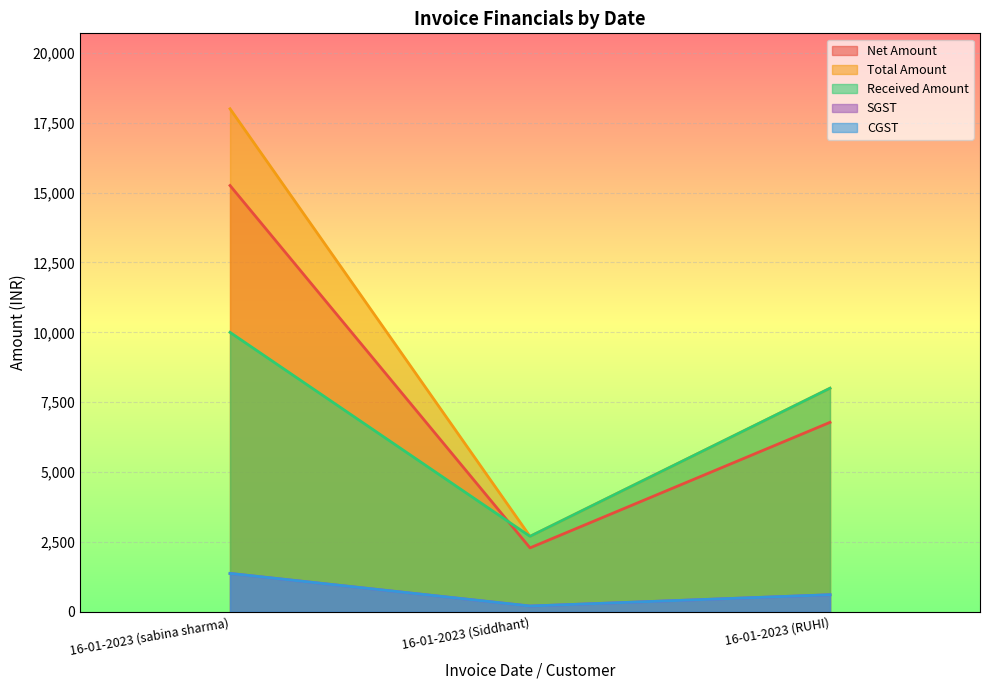

Is it true that SGST equals 610.2 at 16-01-2023 (RUHI)?

True